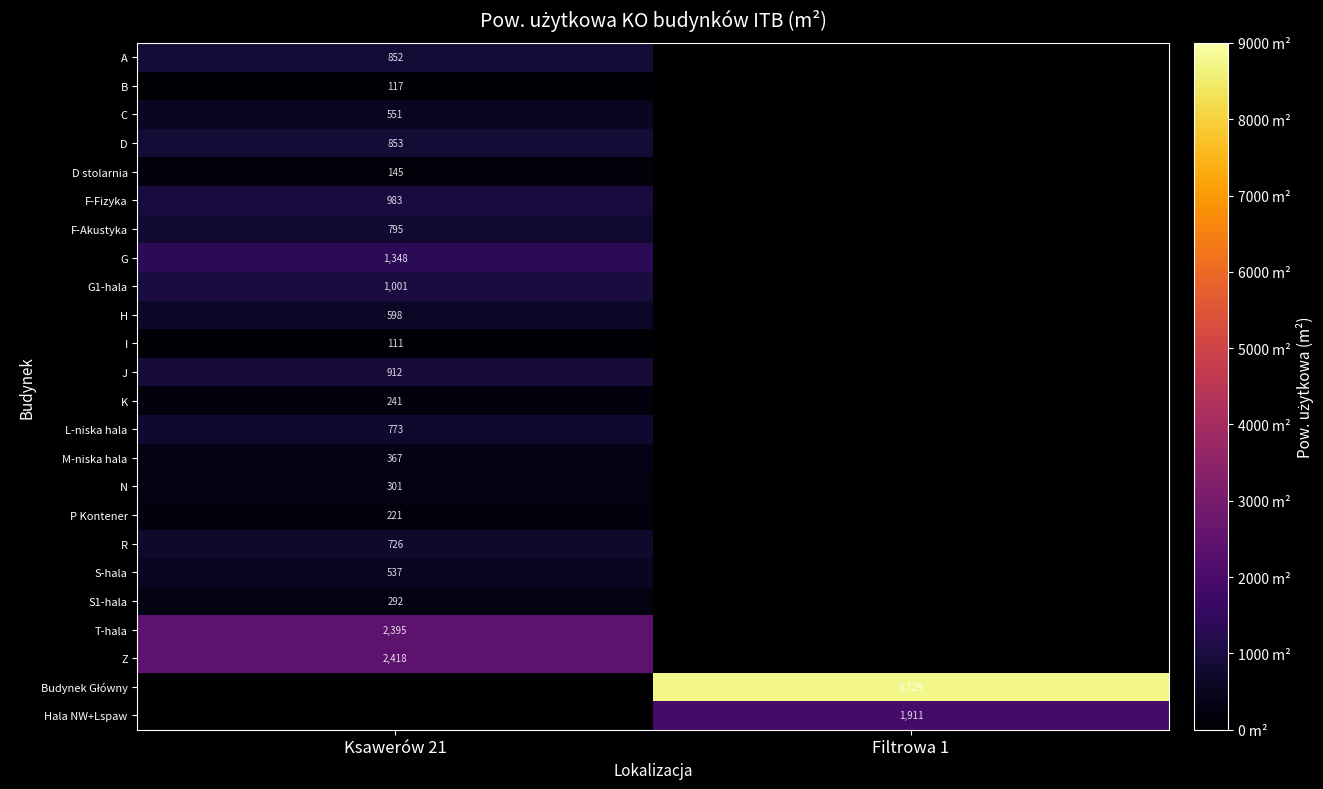

Count the number of data series in this chart.

24